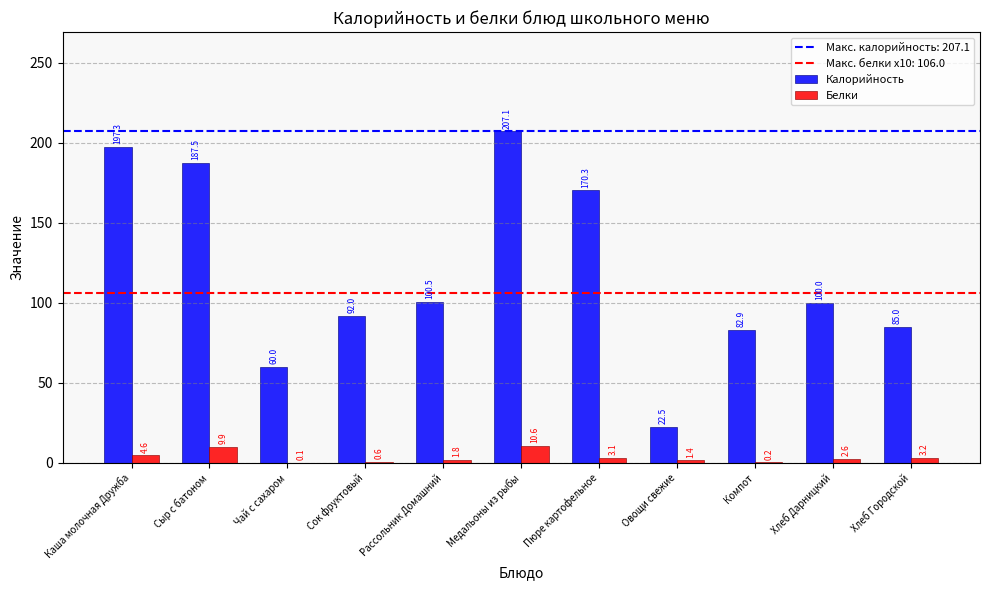

What is the maximum value shown in the chart?

207.1